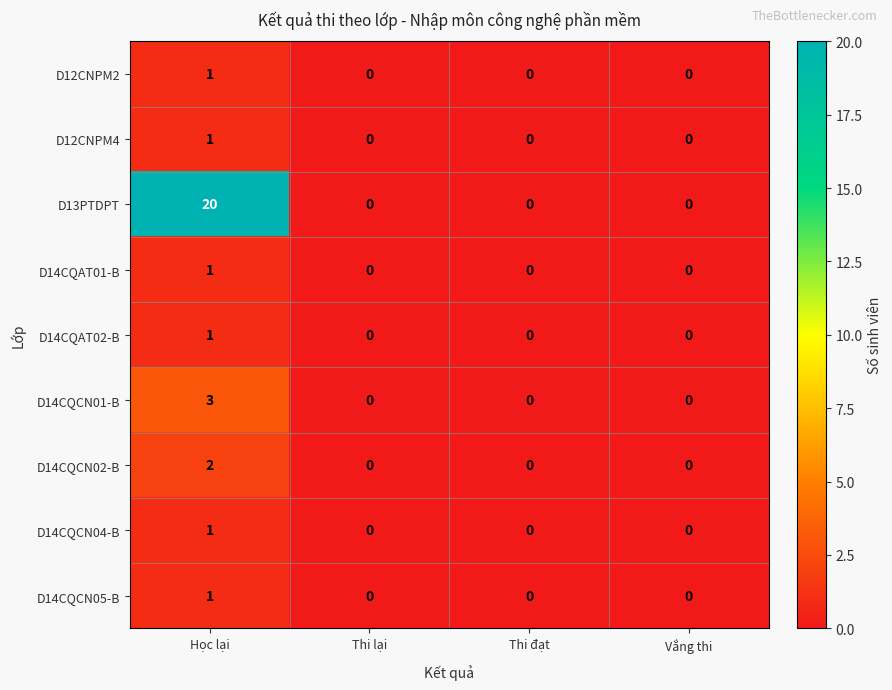

At which category is the sum across all series the highest?

Học lại